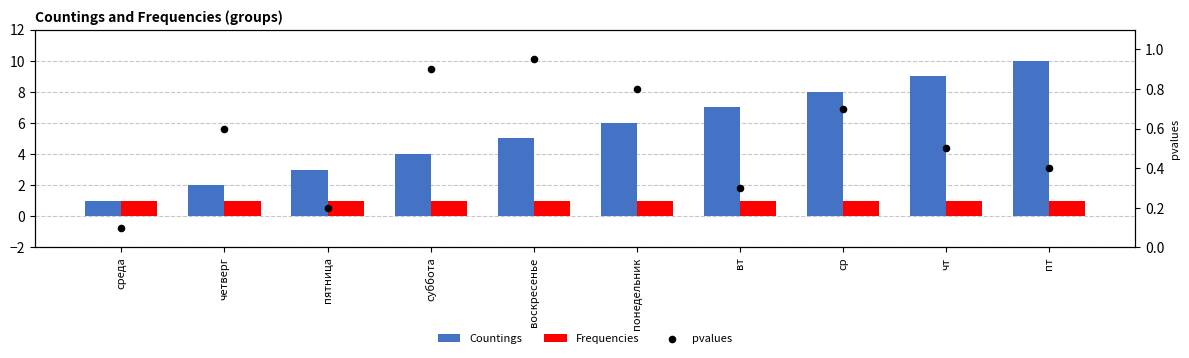

What are all the series names shown in the legend?

Countings, Frequencies, pvalues